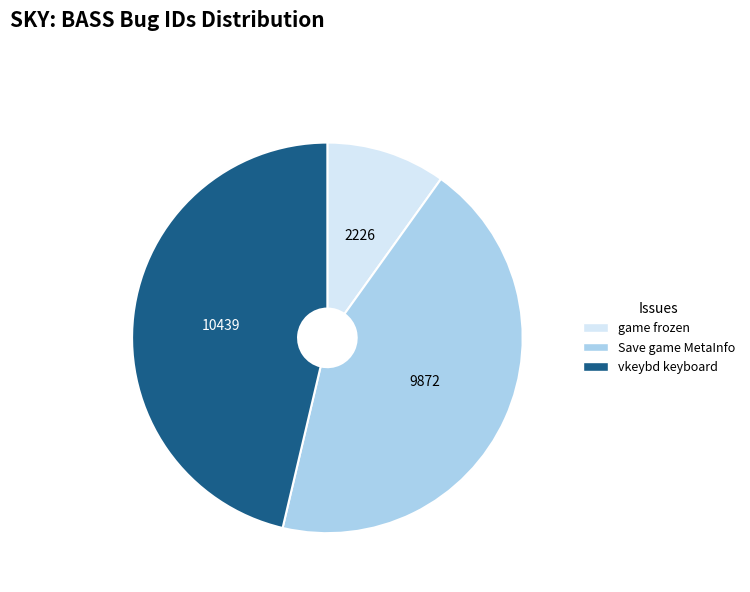

Rank the categories by value from lowest to highest.

game frozen, Save game MetaInfo, vkeybd keyboard